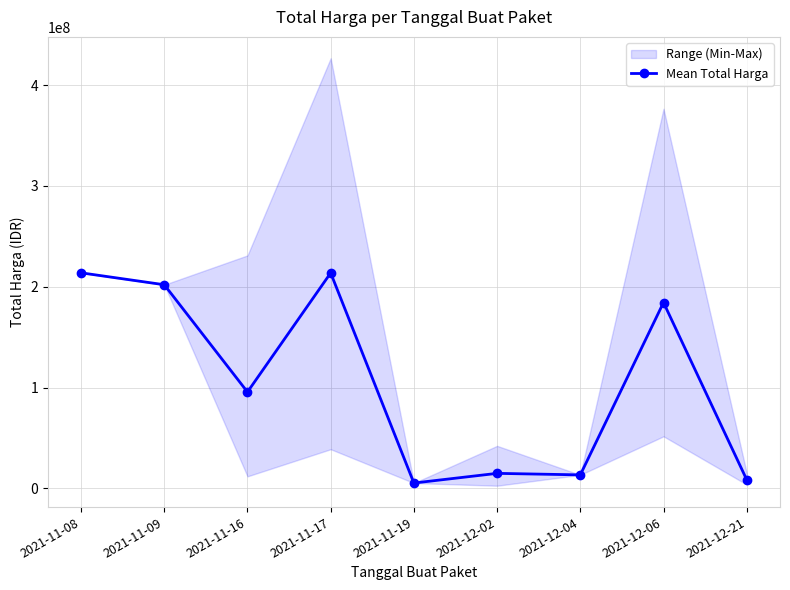

Approximately how many times larger is the value at 2021-11-08 compared to 2021-11-17?

1.0